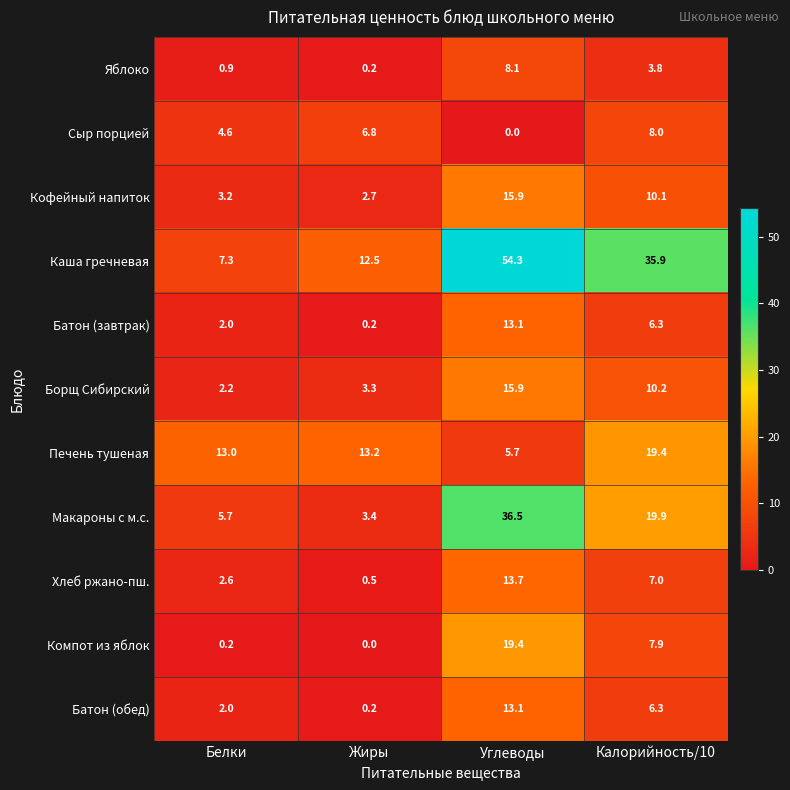

The value of Батон (завтрак) at Белки is 2.0. True or false?

True